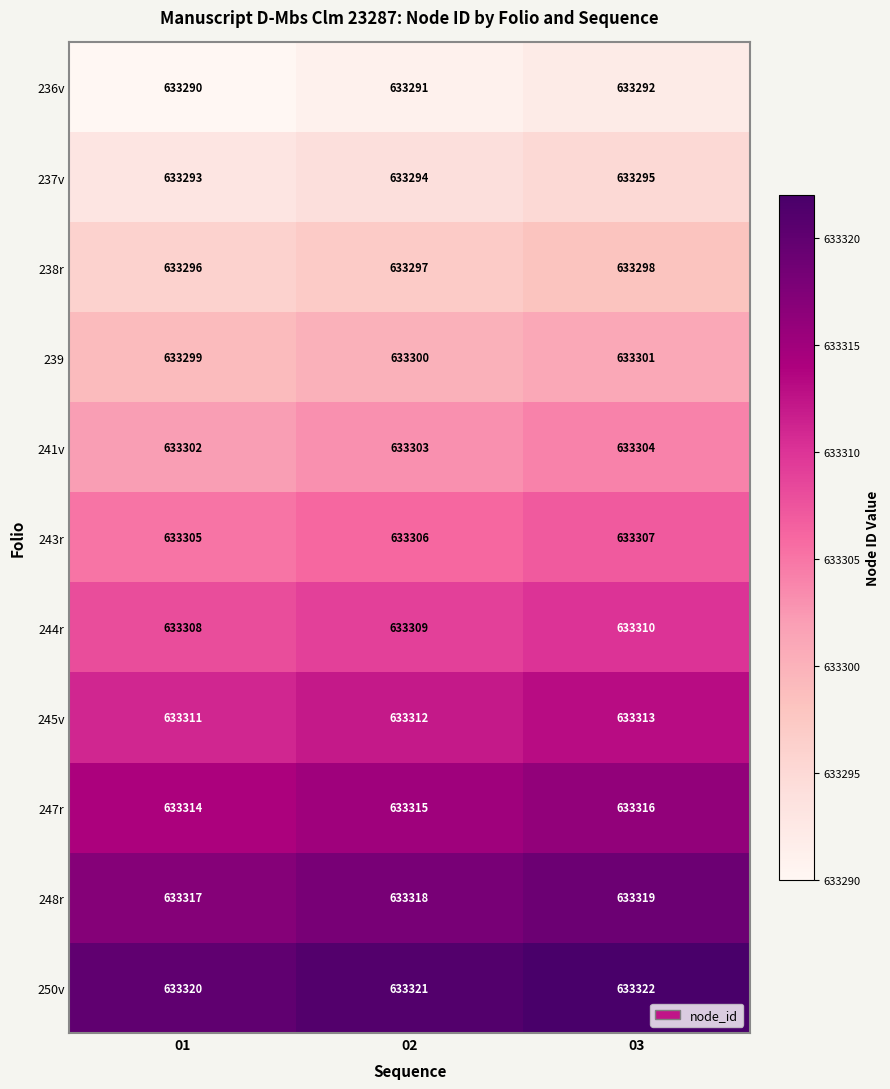

How many distinct data groups are displayed?

11